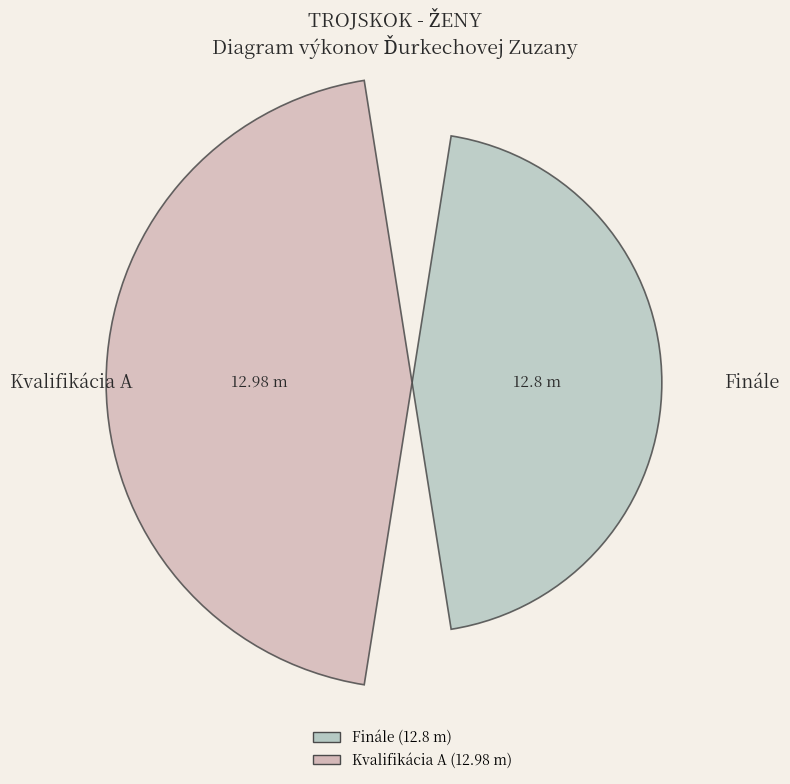

Does the chart contain any negative values?

No